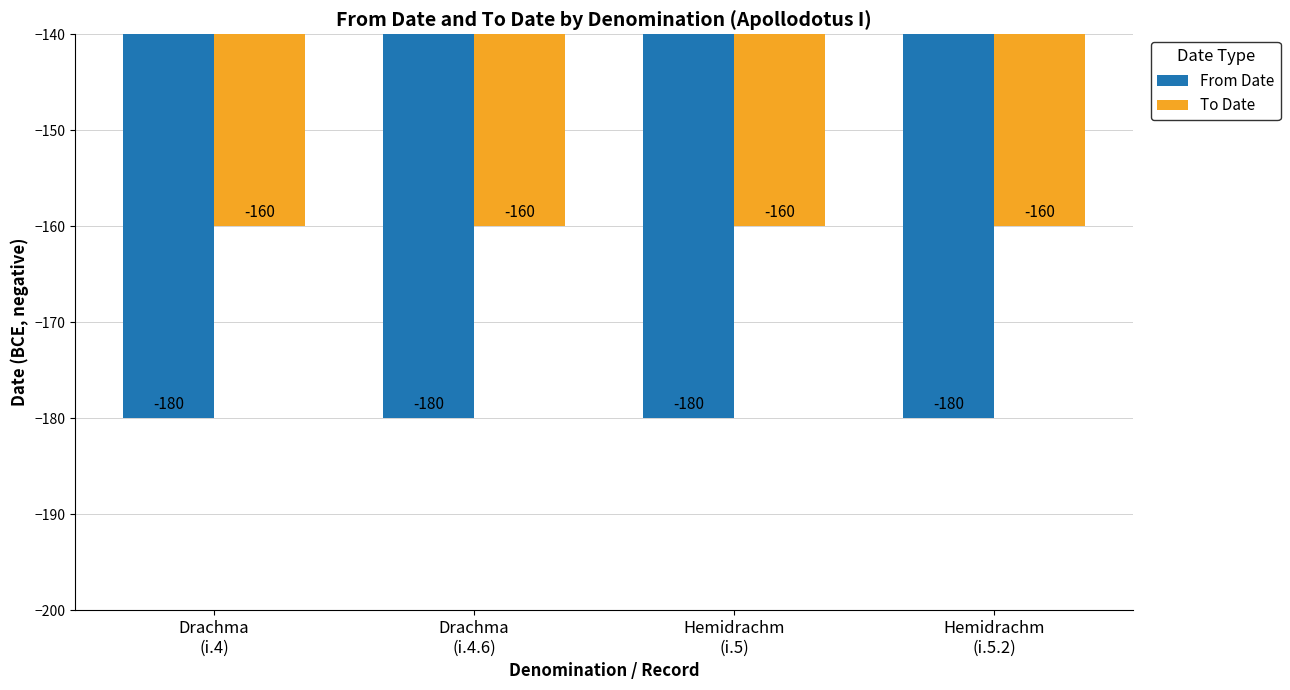

What is the maximum value shown in the chart?

-160